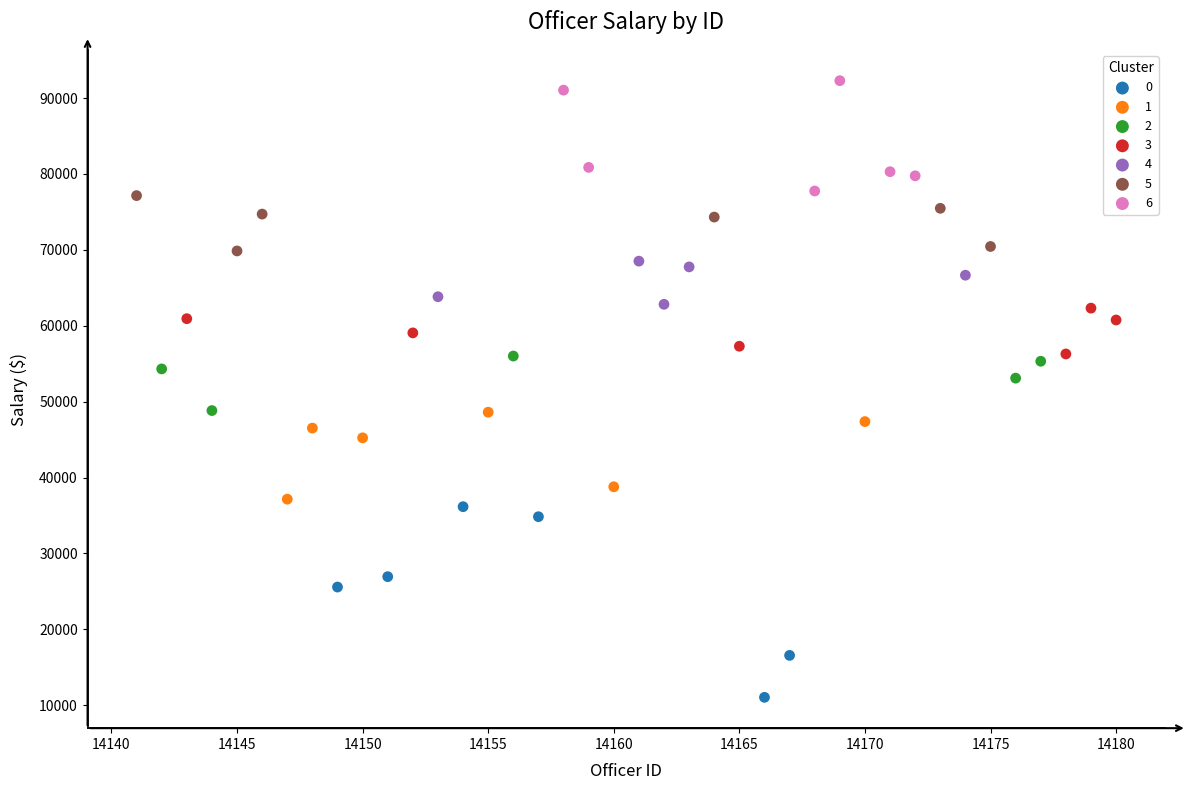

Which series reaches the maximum Y coordinate?

6